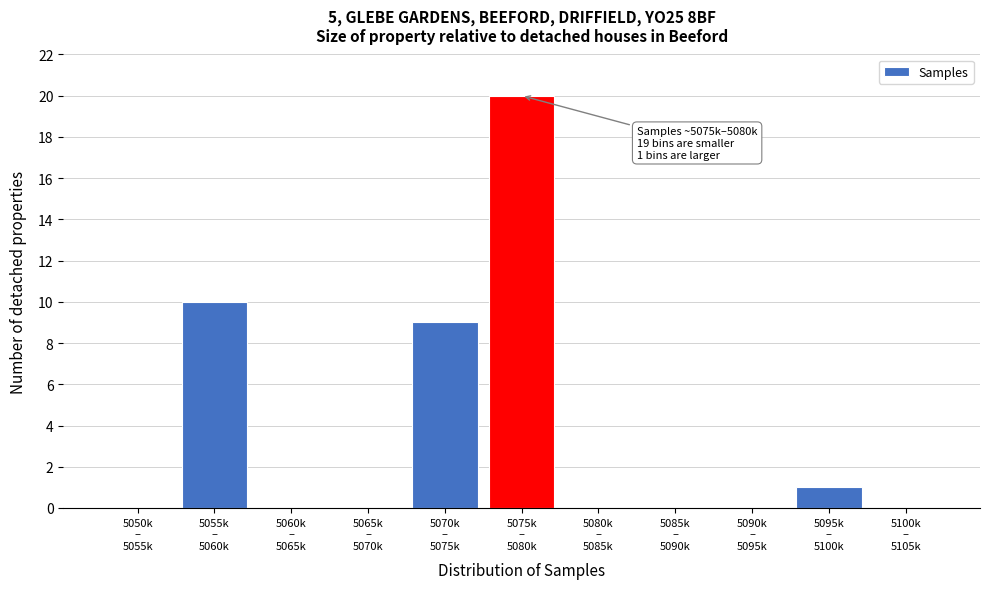

What is the greatest value displayed?

20